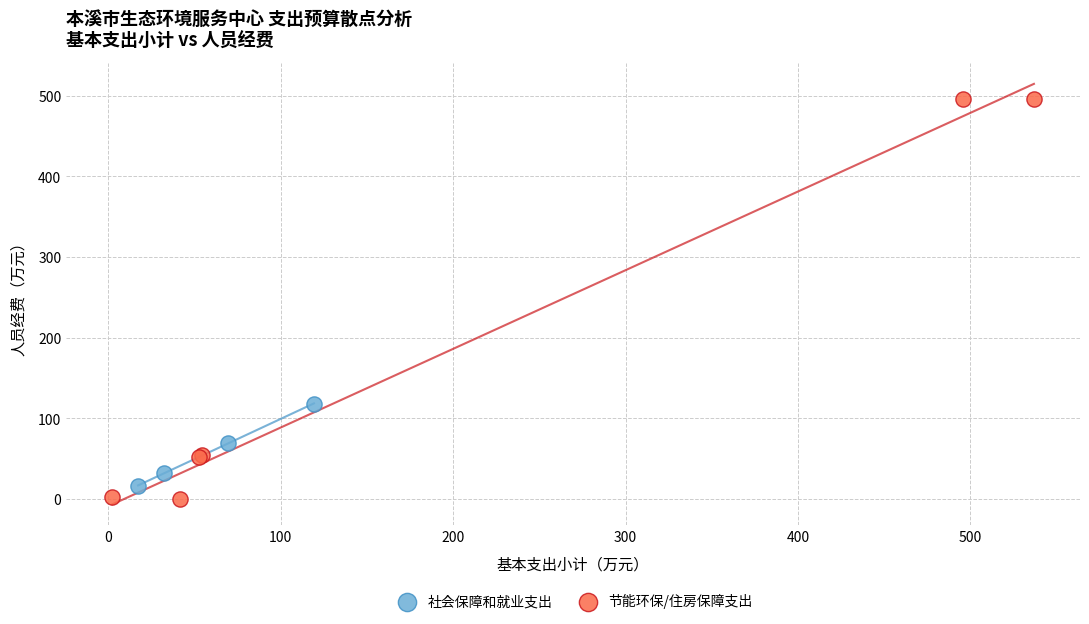

Which series has the largest Y range (max minus min)?

节能环保/住房保障支出